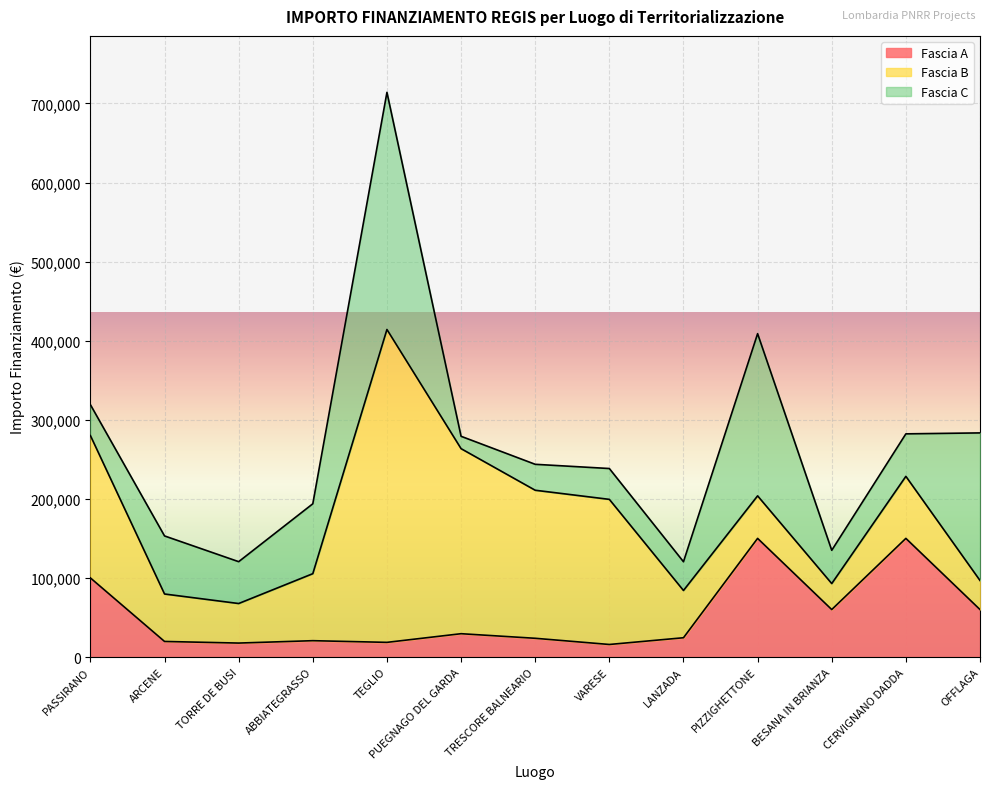

Which series changed the most between ARCENE and LANZADA?

Fascia C